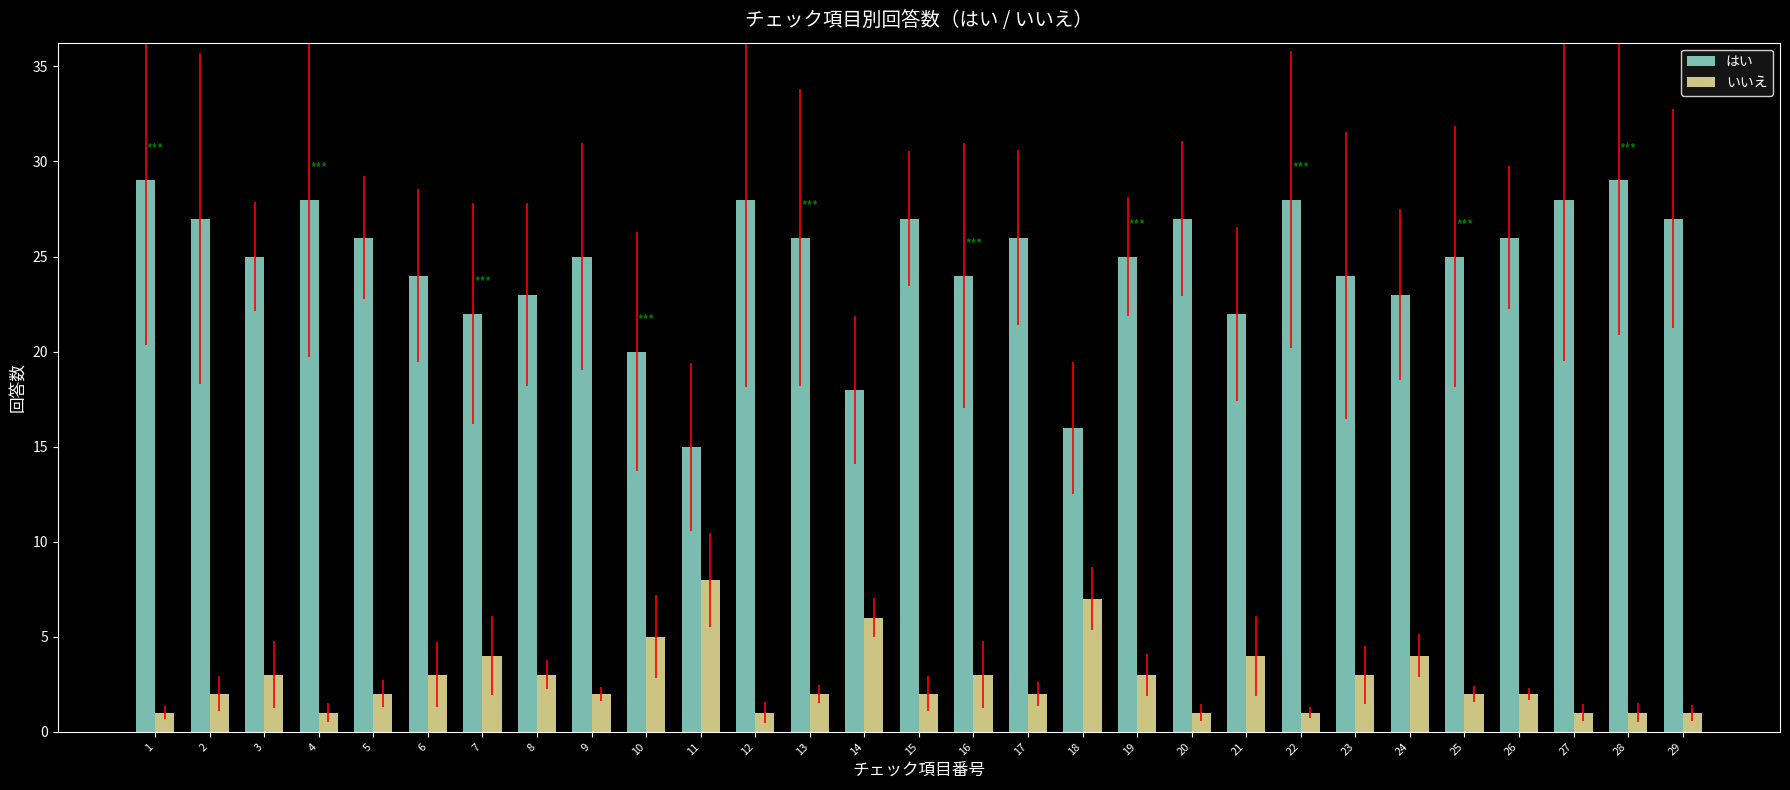

Reading right to left, list all the values displayed in this chart.

はい: 27	29	28	26	25	23	24	28	22	27	25	16	26	24	27	18	26	28	15	20	25	23	22	24	26	28	25	27	29
いいえ: 1	1	1	2	2	4	3	1	4	1	3	7	2	3	2	6	2	1	8	5	2	3	4	3	2	1	3	2	1